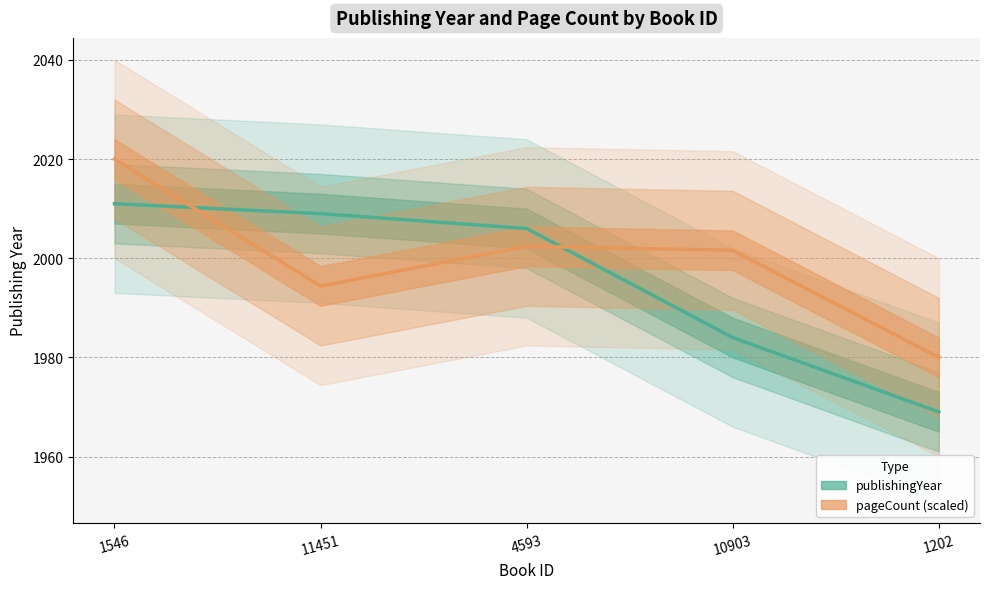

List the labels in order of pageCount (scaled) value, largest first.

1546, 4593, 10903, 11451, 1202